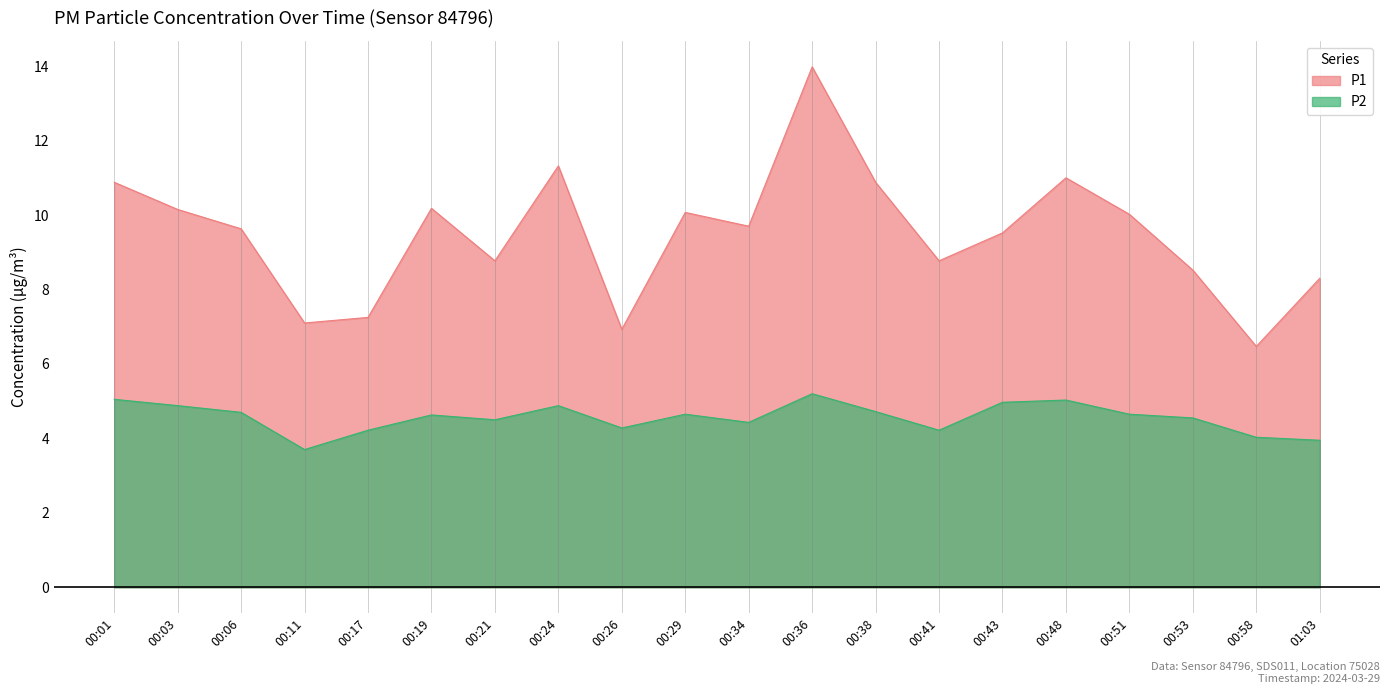

Rank the categories by P1 value from lowest to highest.

00:58, 00:26, 00:11, 00:17, 01:03, 00:53, 00:21, 00:41, 00:43, 00:06, 00:34, 00:51, 00:29, 00:03, 00:19, 00:01, 00:38, 00:48, 00:24, 00:36